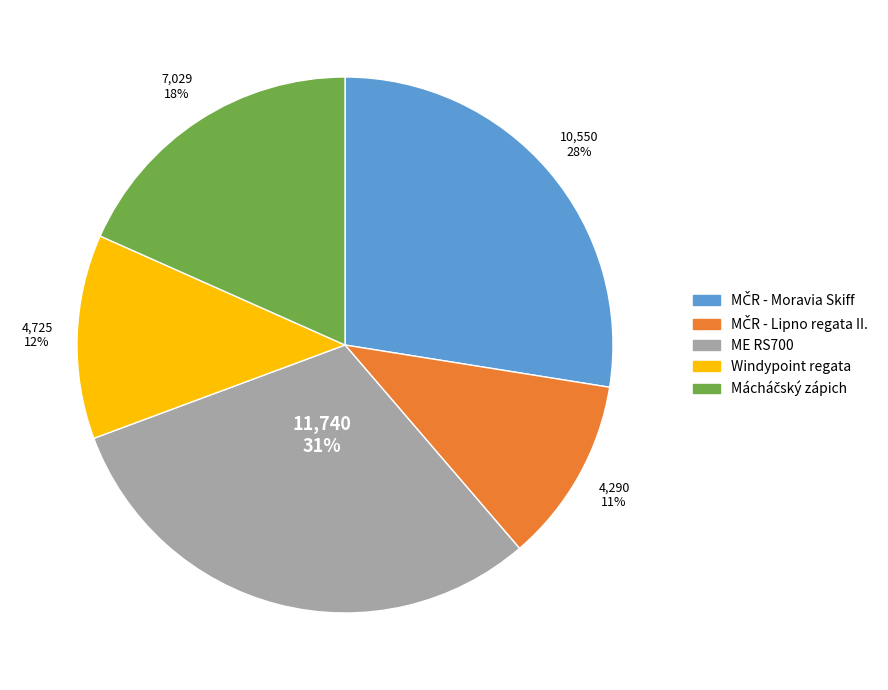

Is there any slice that represents more than half of the pie?

No